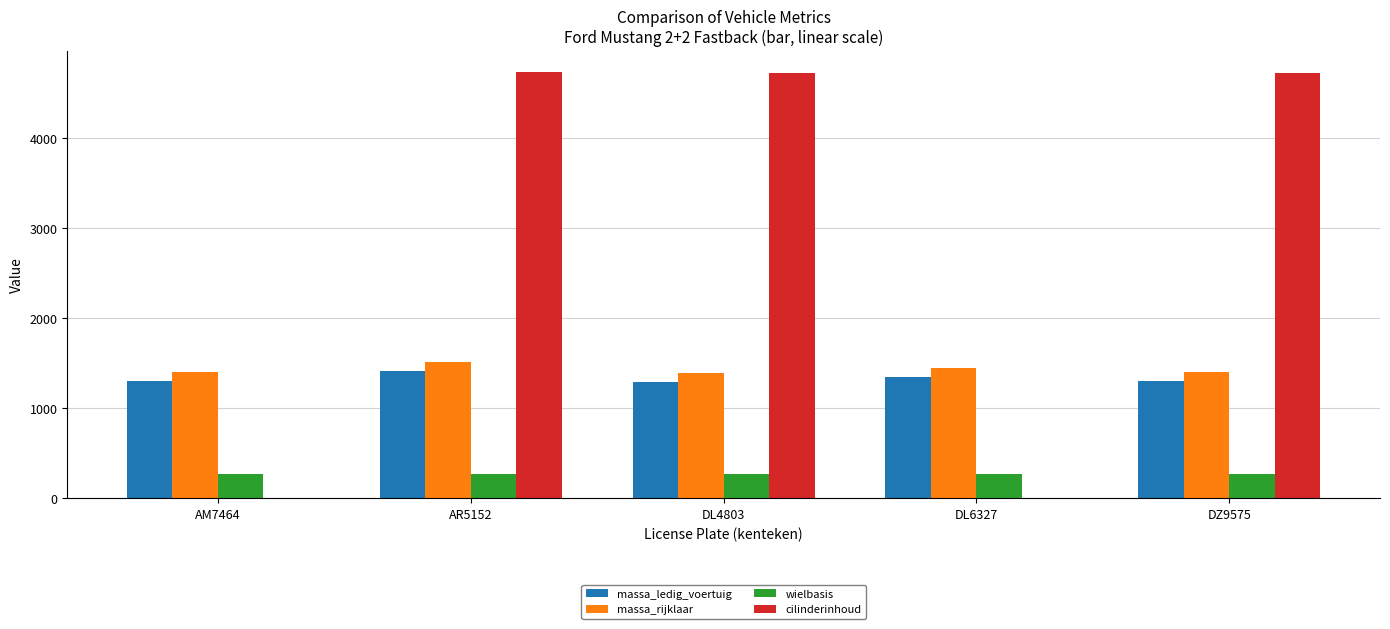

What is the maximum value shown in the chart?

4735